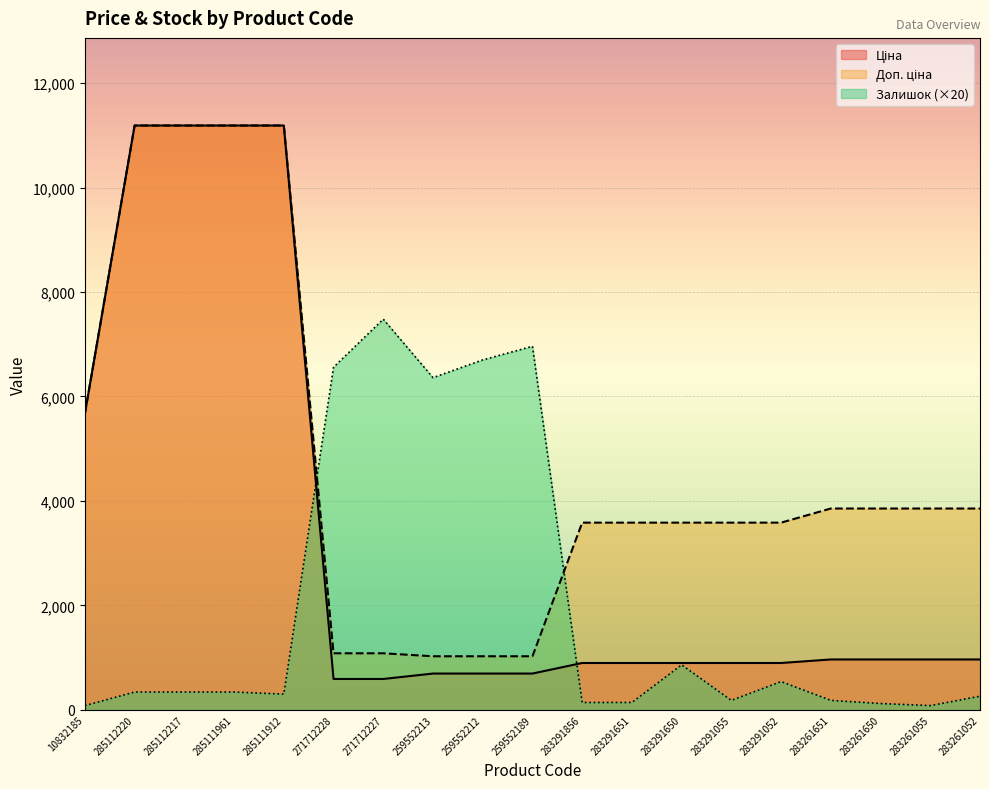

What is the total value across all series at 283291651?

4619.5